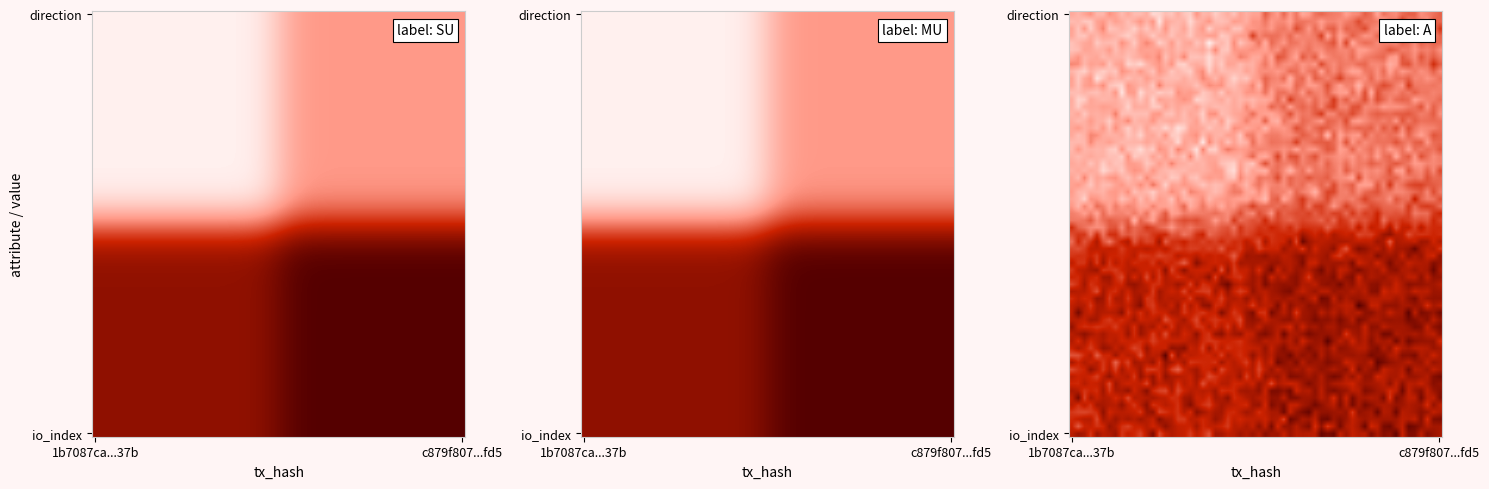

How many data points in c879f8079dcbe08f186ebdc4a93965183d45fd5 are less than 5?

1